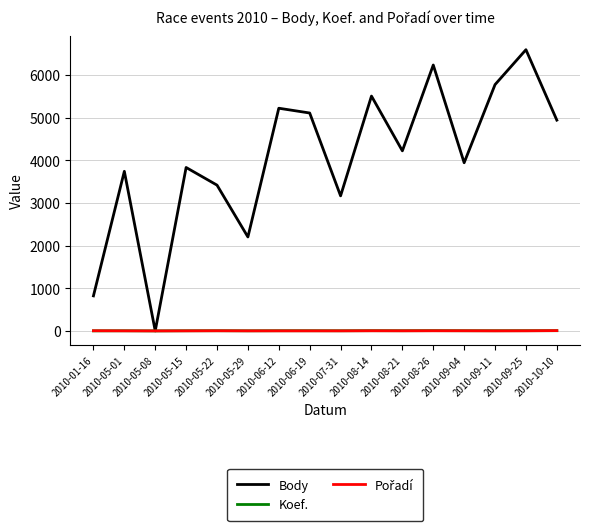

What is the sum of the Body values at 2010-05-29 and 2010-10-10?

7143